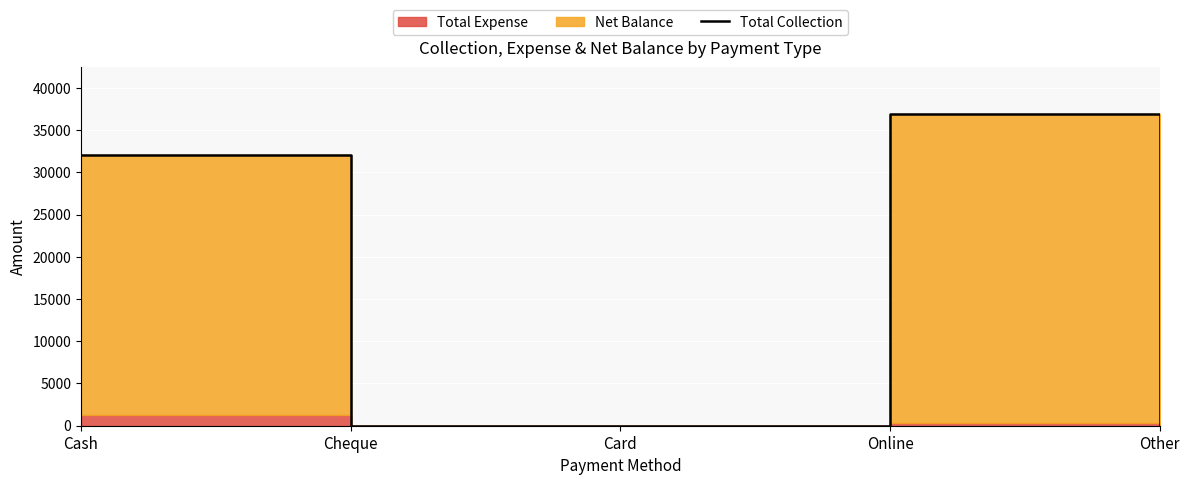

Rank the categories by value from lowest to highest.

Cheque, Card, Other, Cash, Online